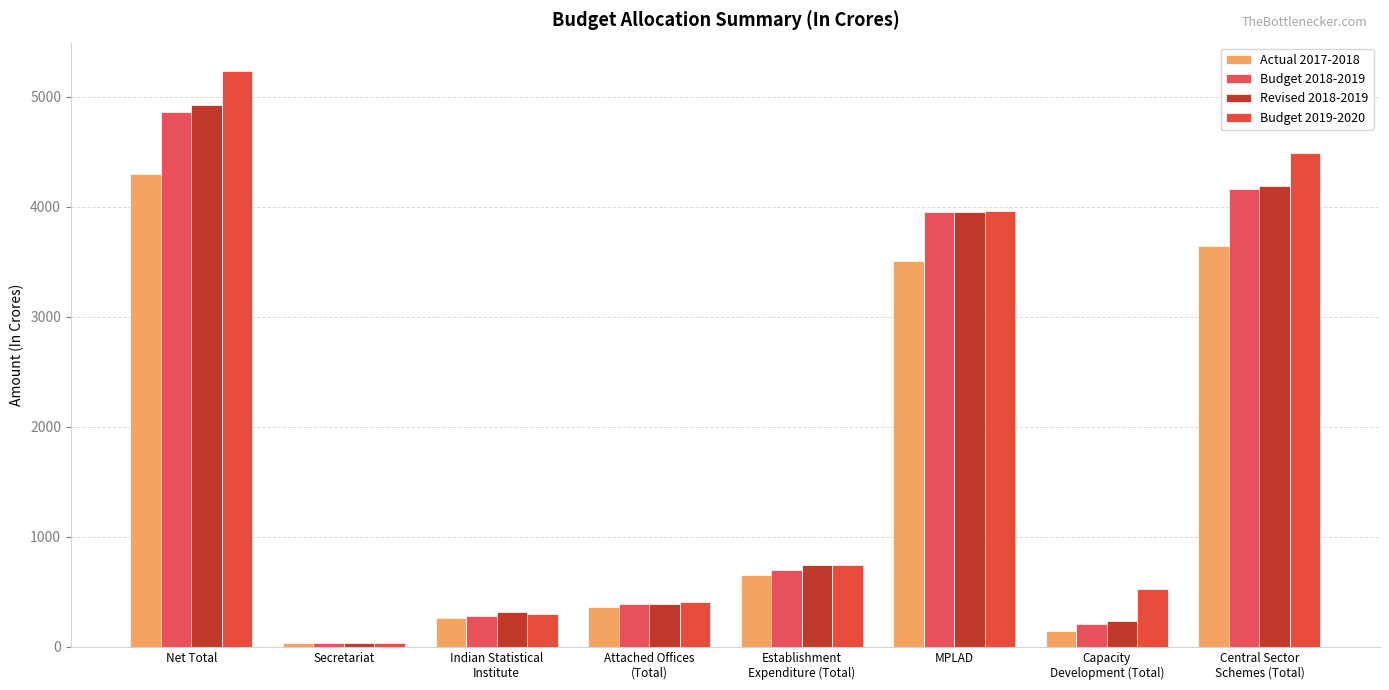

At how many categories does at least one series exceed 2456?

3